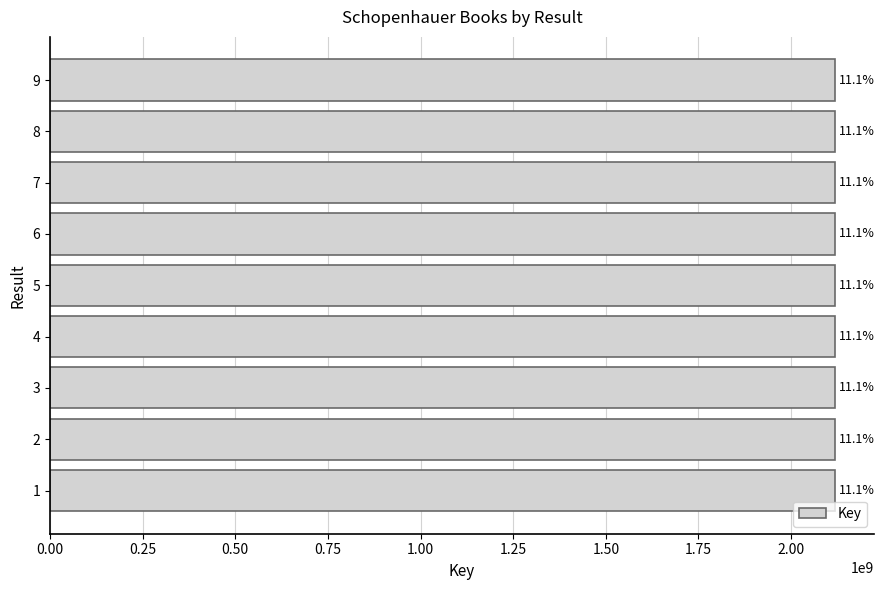

How many bars are there in total?

9